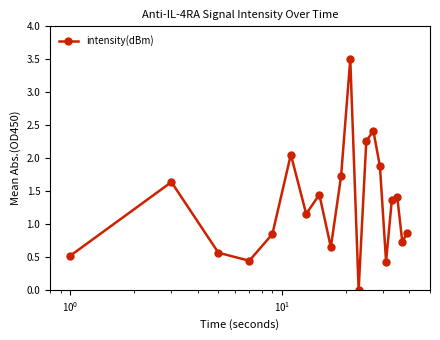

What is the difference between the maximum and minimum values?

3.5